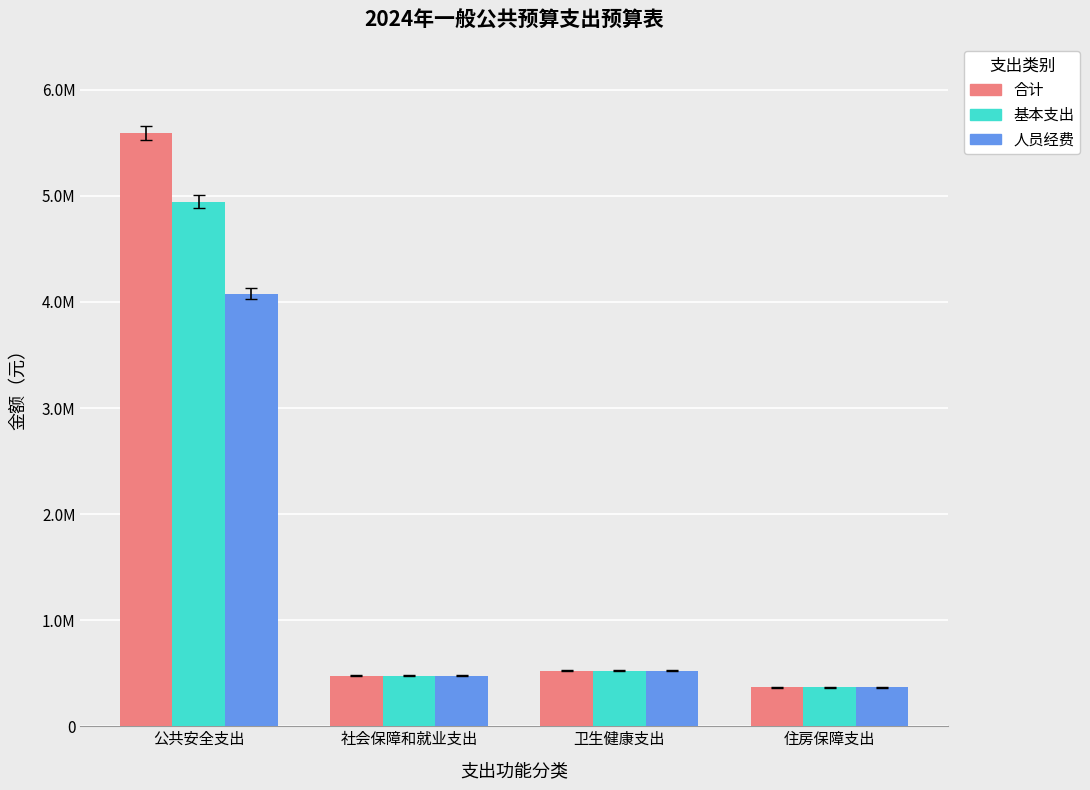

What are all the series names shown in the legend?

合计, 基本支出, 人员经费